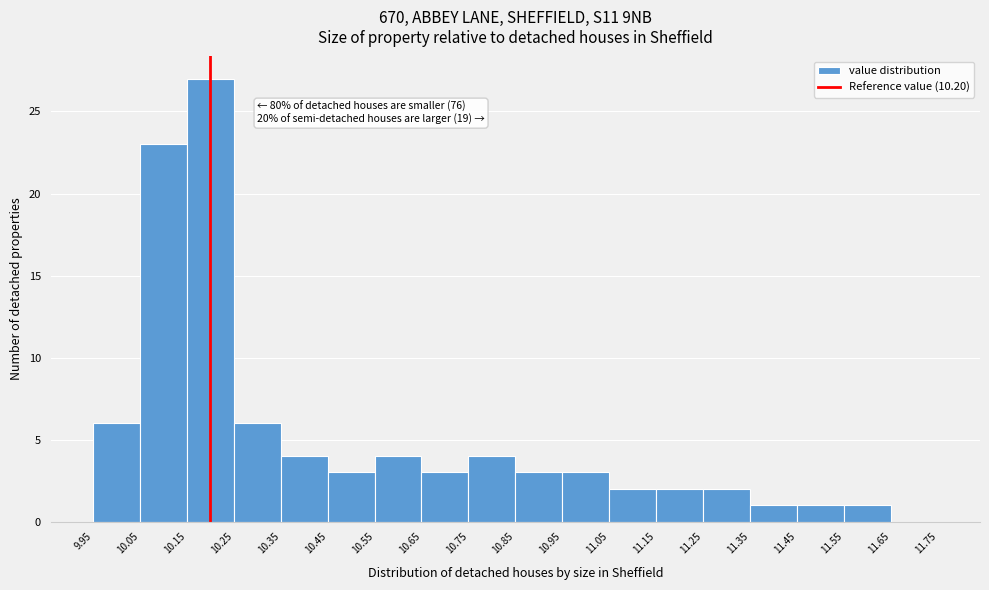

Over which range of the x-axis is the bar tallest?

10.15 to 10.25